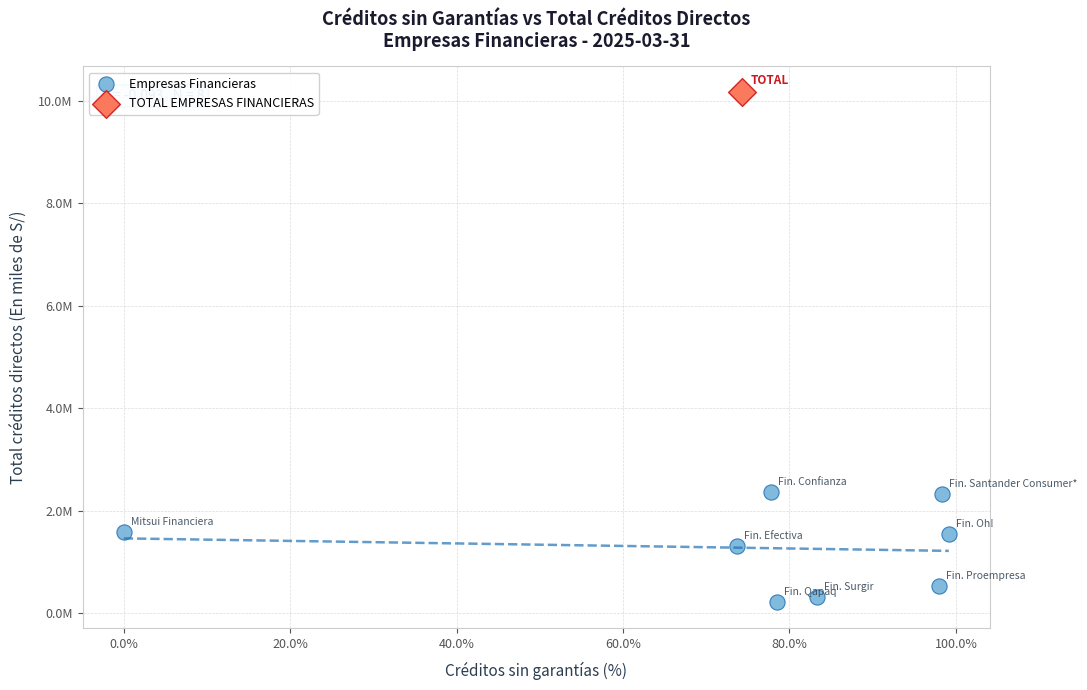

What are all the series names shown in the legend?

Empresas Financieras, TOTAL EMPRESAS FINANCIERAS